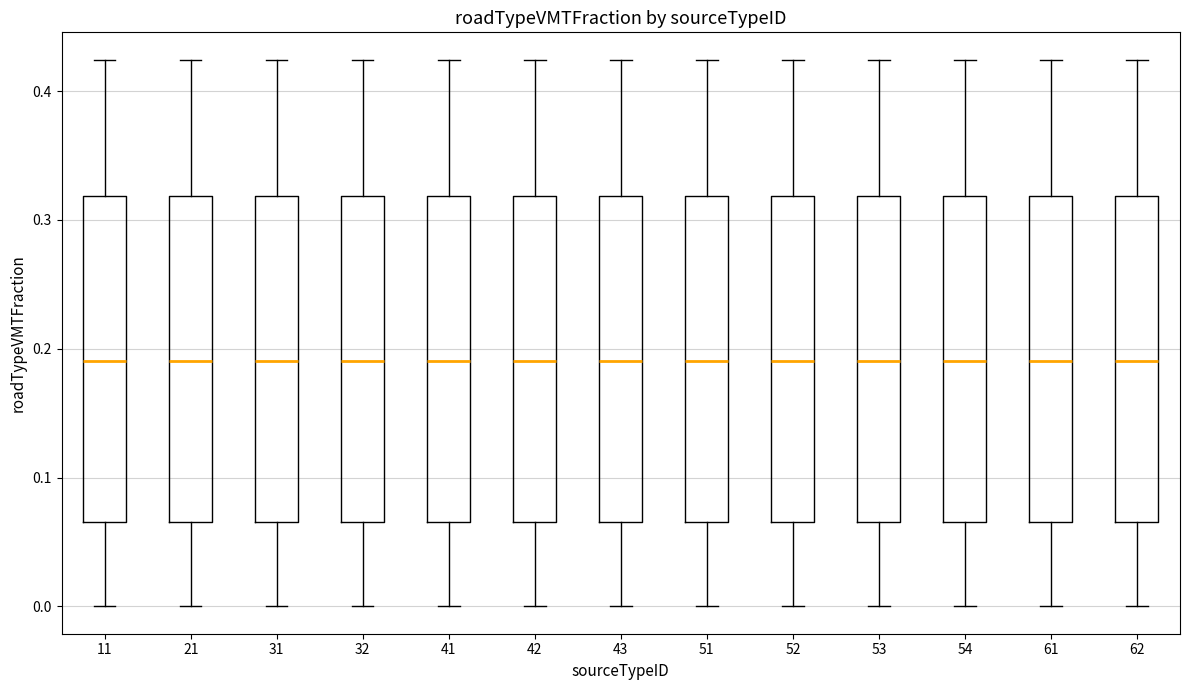

Reading left to right, transcribe this box plot: for each box, give where its median line is, the range the box spans, and where its two whiskers end, as read against the y-axis. The values are not printed on the chart, so give them approximately, as read against the axis.

11: median 0.19, box 0.07 to 0.32, whiskers 0.00 to 0.42
21: median 0.19, box 0.07 to 0.32, whiskers 0.00 to 0.42
31: median 0.19, box 0.07 to 0.32, whiskers 0.00 to 0.42
32: median 0.19, box 0.07 to 0.32, whiskers 0.00 to 0.42
41: median 0.19, box 0.07 to 0.32, whiskers 0.00 to 0.42
42: median 0.19, box 0.07 to 0.32, whiskers 0.00 to 0.42
43: median 0.19, box 0.07 to 0.32, whiskers 0.00 to 0.42
51: median 0.19, box 0.07 to 0.32, whiskers 0.00 to 0.42
52: median 0.19, box 0.07 to 0.32, whiskers 0.00 to 0.42
53: median 0.19, box 0.07 to 0.32, whiskers 0.00 to 0.42
54: median 0.19, box 0.07 to 0.32, whiskers 0.00 to 0.42
61: median 0.19, box 0.07 to 0.32, whiskers 0.00 to 0.42
62: median 0.19, box 0.07 to 0.32, whiskers 0.00 to 0.42